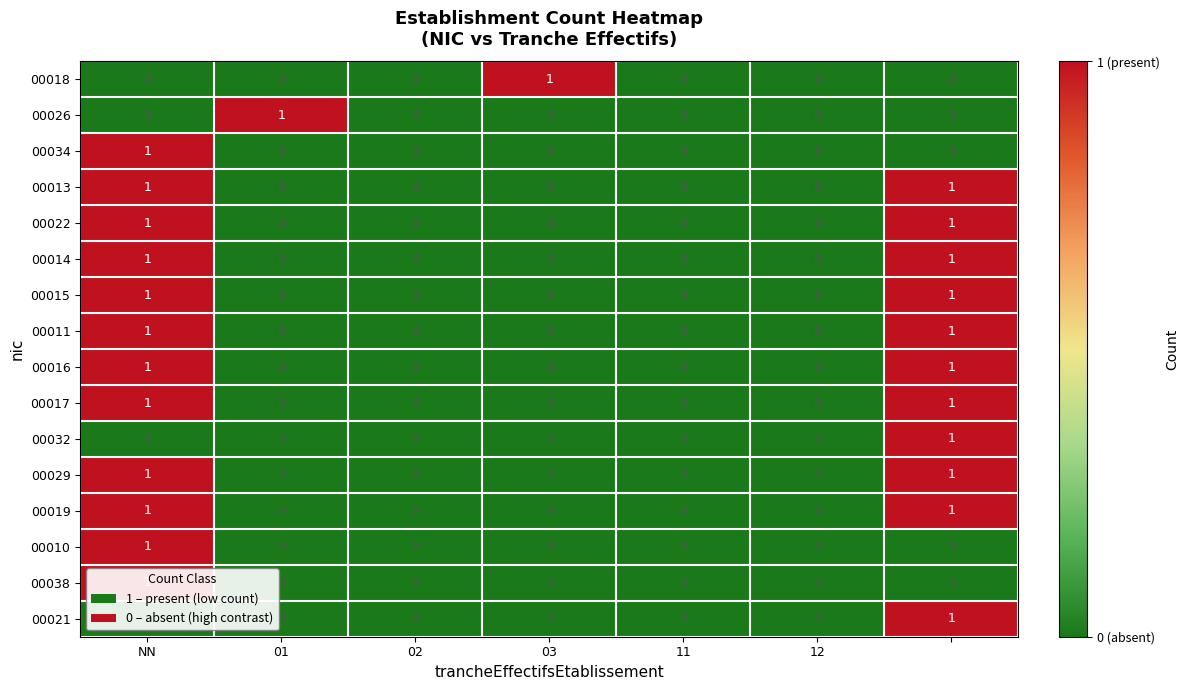

How many 00021 values are between 0 and 1?

7